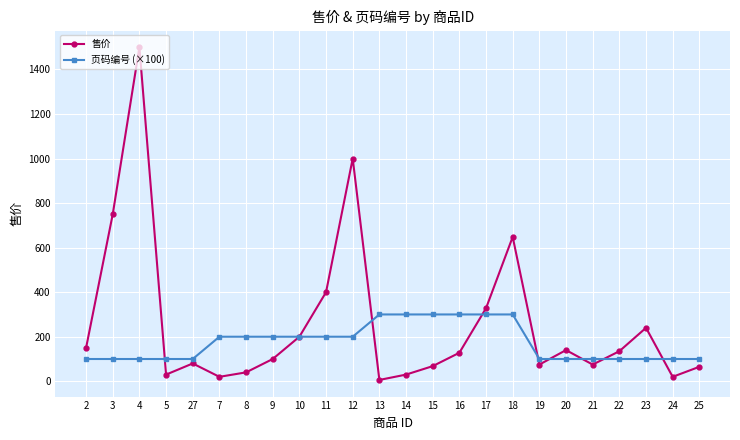

What are all the series names shown in the legend?

售价, 页码编号 (×100)